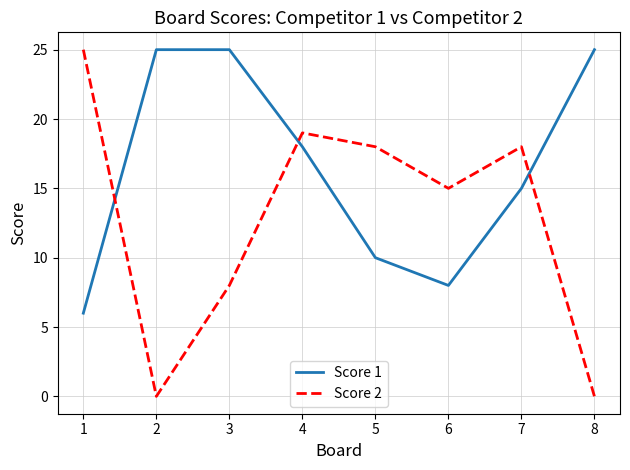

What is the difference between the Score 1 values at 4 and 5?

8